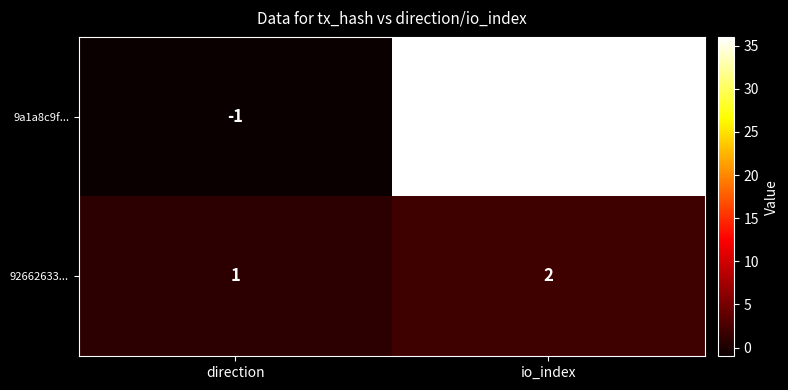

Is it true that 9a1a8c9f... equals 7 at io_index?

False